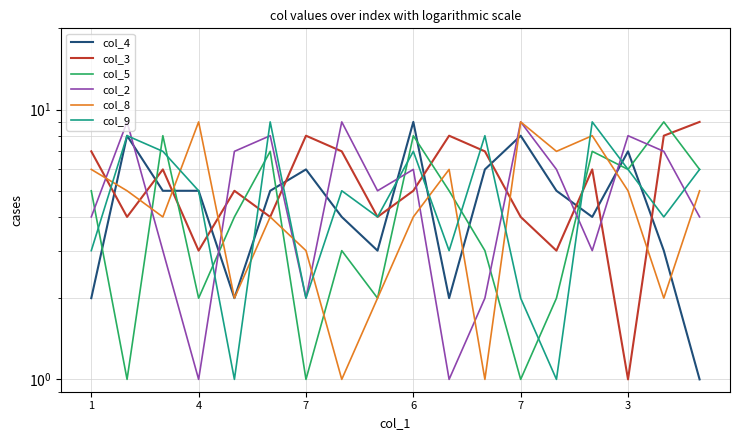

Count the number of categories in the chart.

18